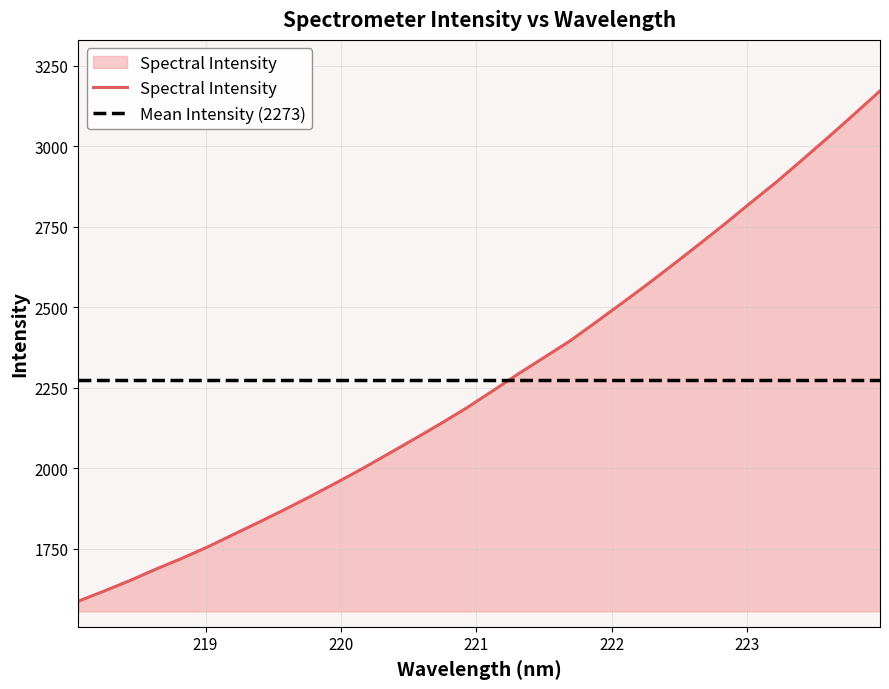

Which has a higher value, 223.5987 or 219.2067?

223.5987